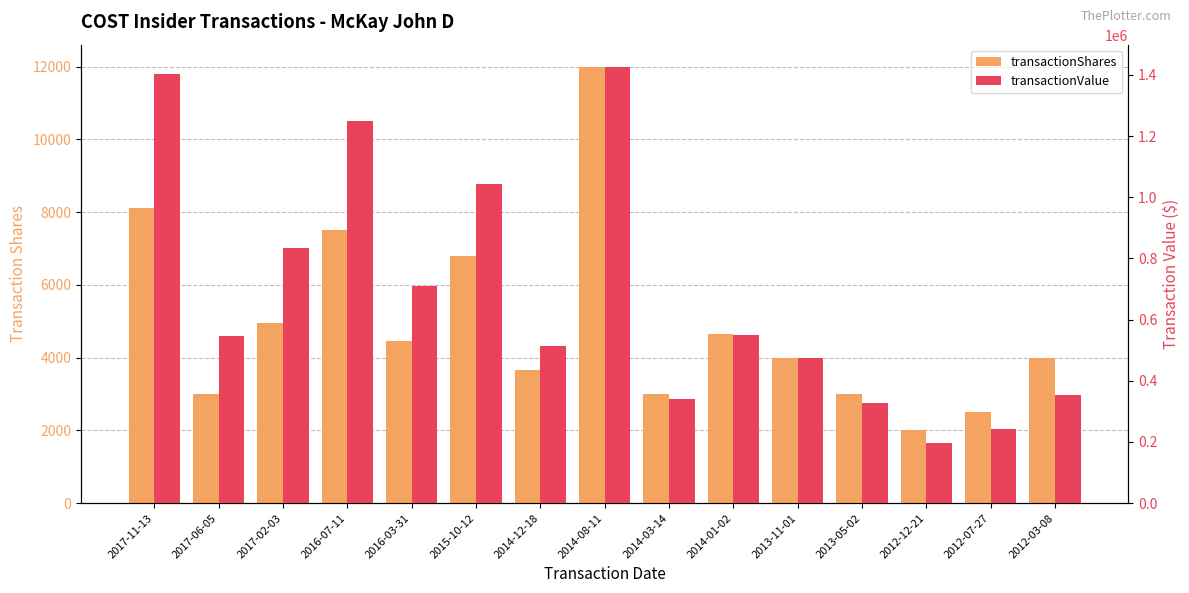

How many values in the transactionValue series exceed 544810?

7